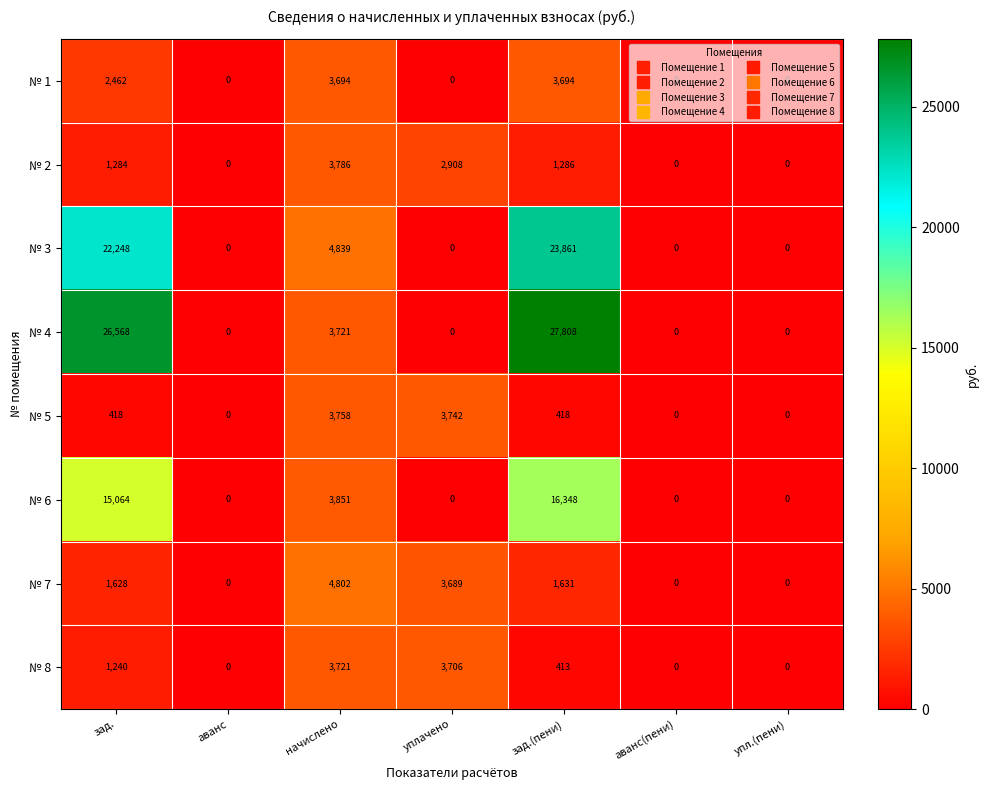

How many data points in № 4 are above 0?

3